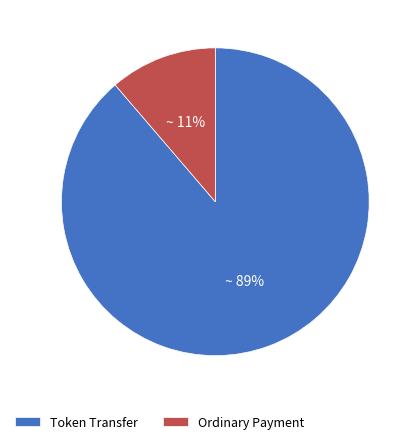

To the nearest percent, what is the average slice percentage?

50%